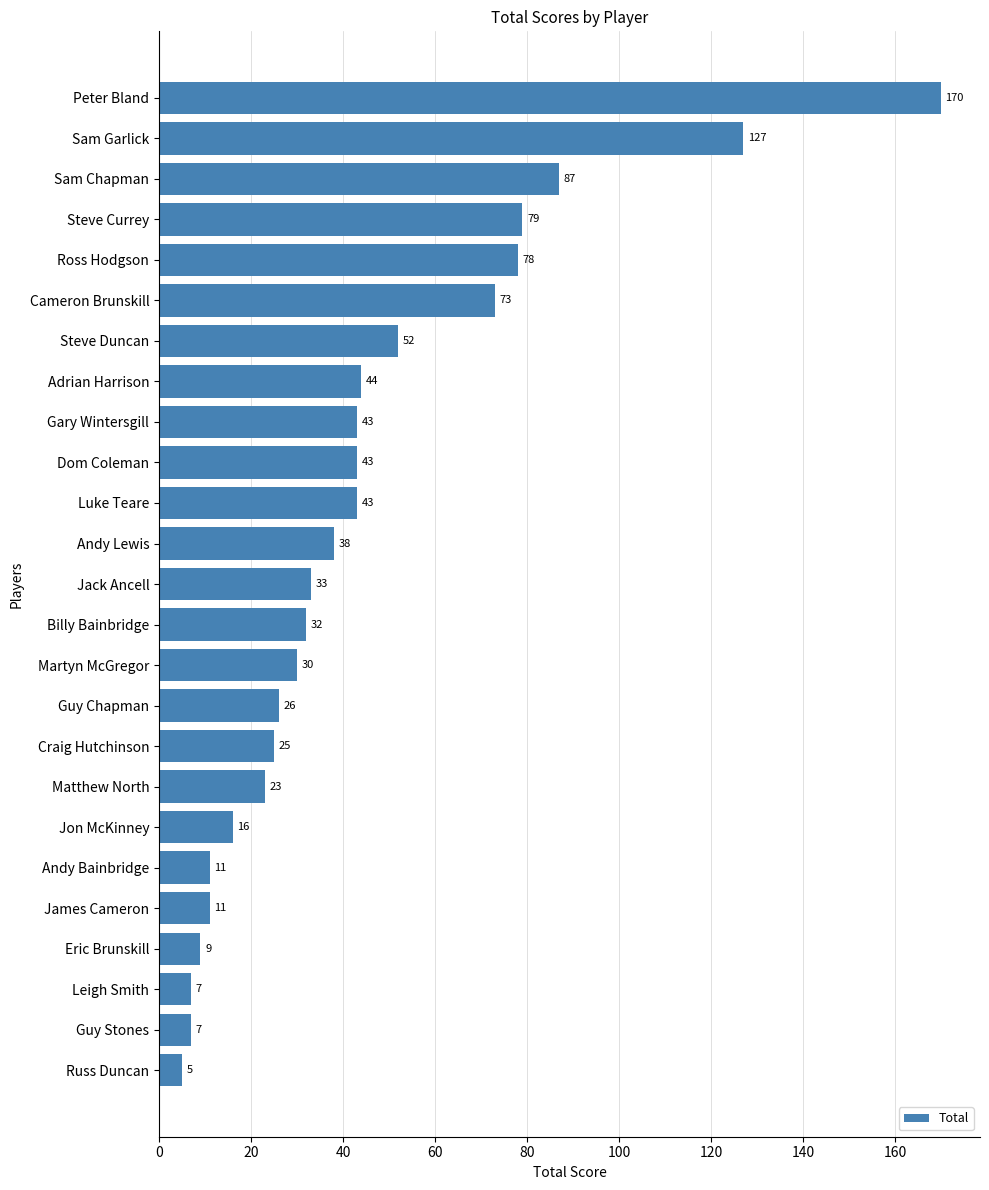

Does the chart contain any negative values?

No